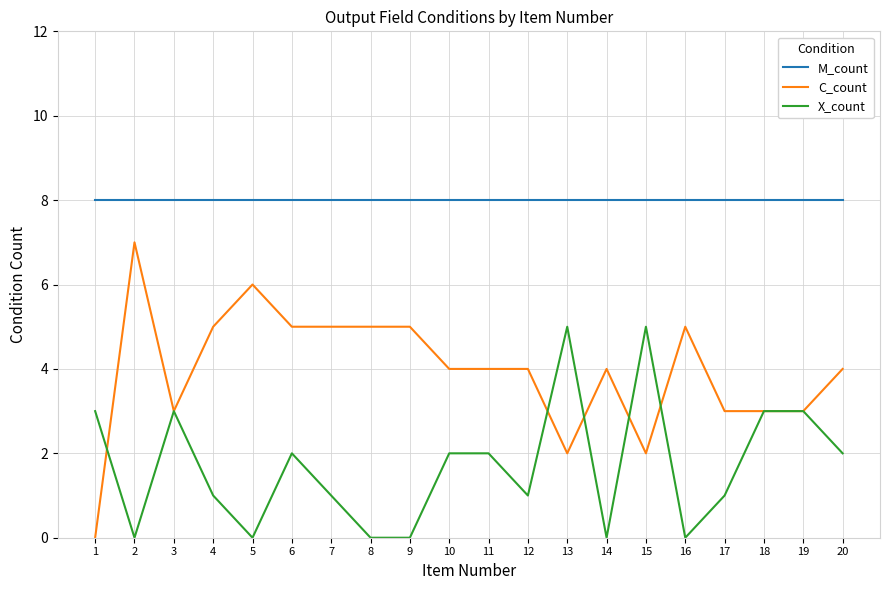

How many lines are shown in the chart?

3